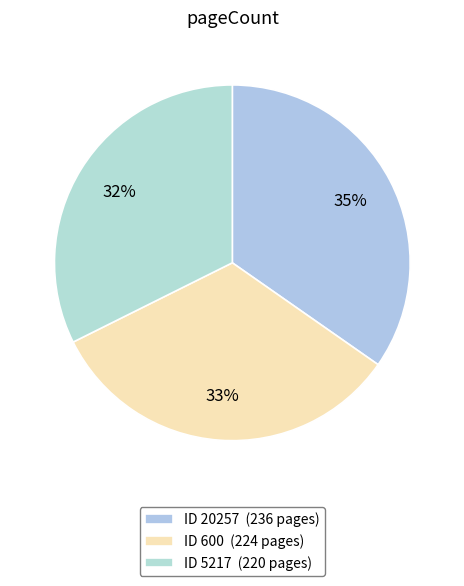

Which slice is the largest?

ID 20257 (236 pages)